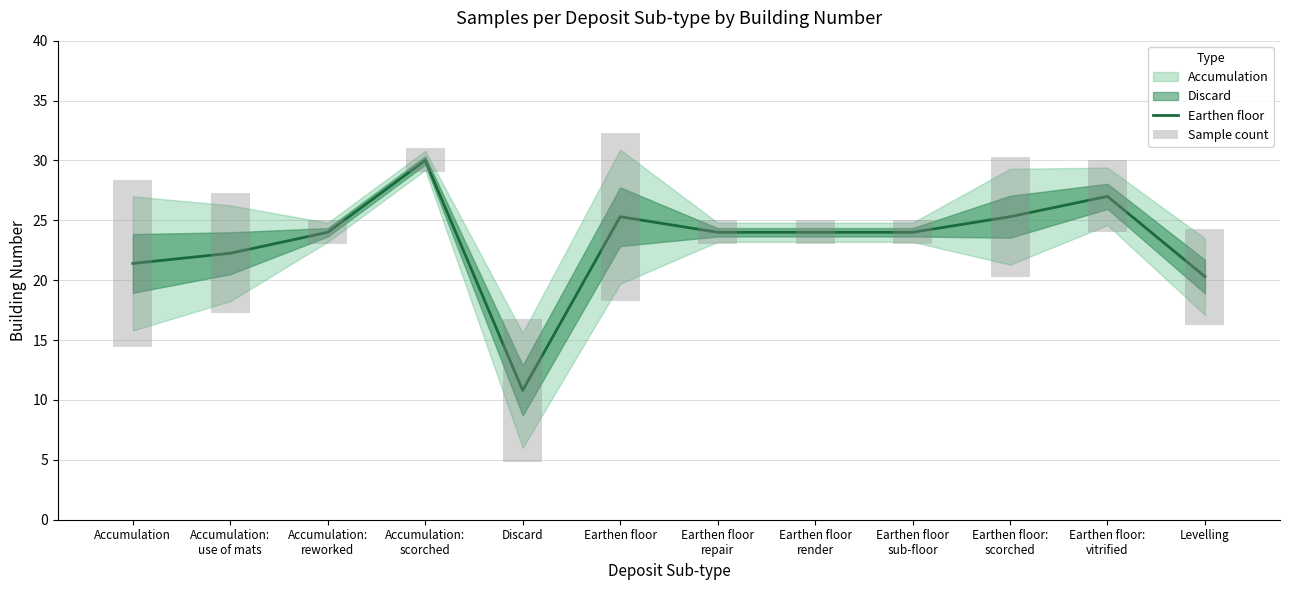

Which series has the largest total across all categories?

Earthen floor